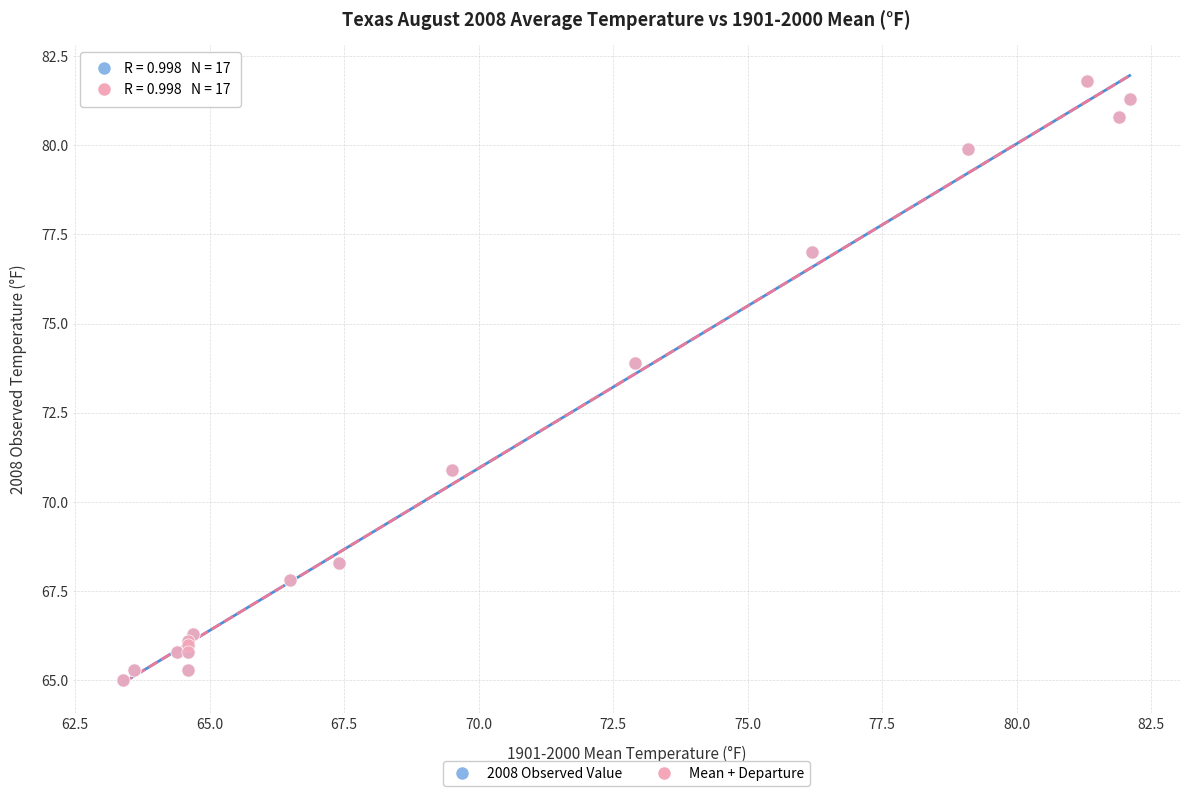

What are all the series names shown in the legend?

2008 Observed Value, Mean + Departure